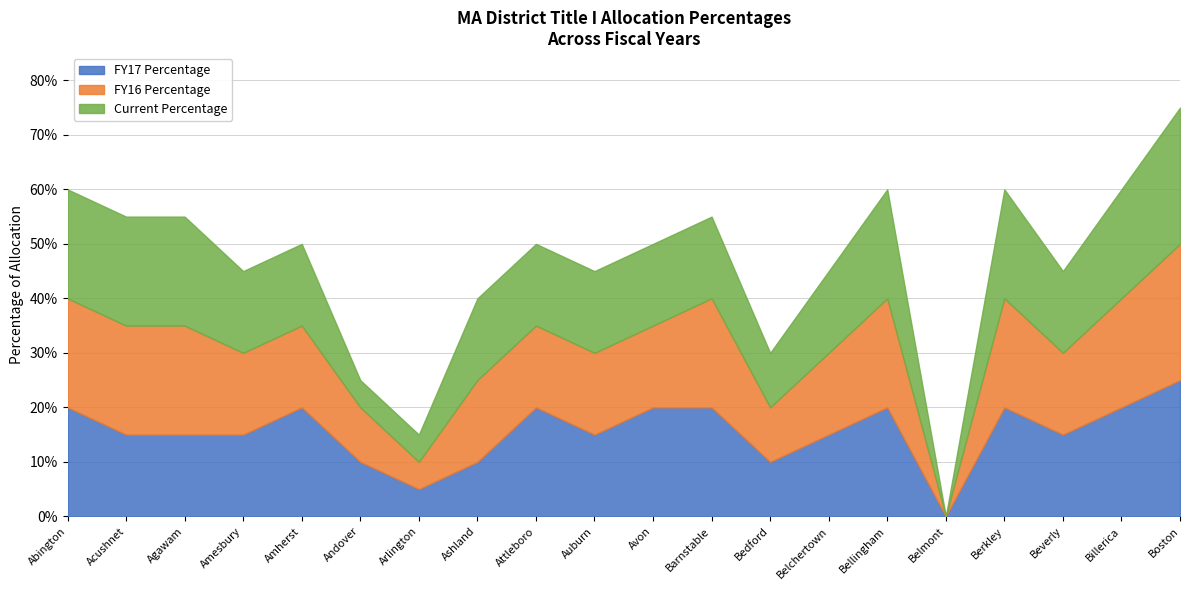

What are all the series names shown in the legend?

FY17 Percentage, FY16 Percentage, Current Percentage